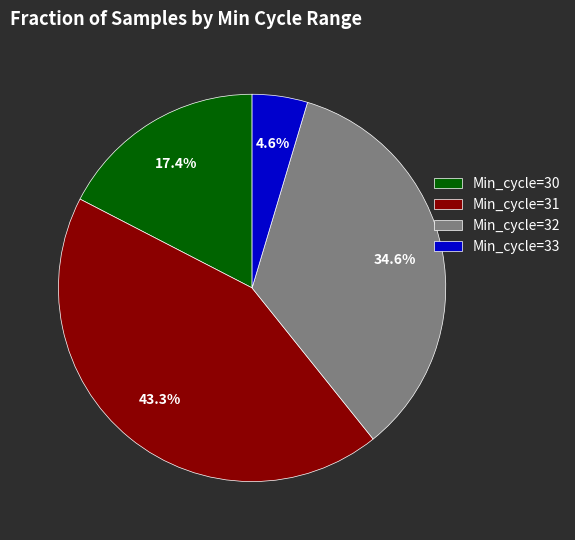

What percentage is NOT represented by Min_cycle=32?

65.4%